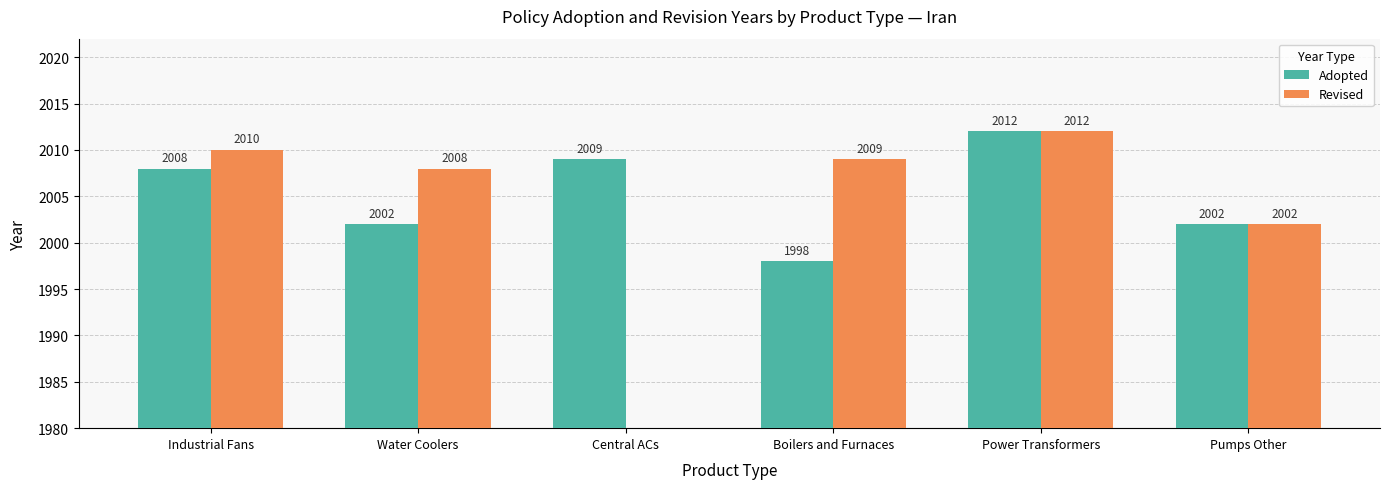

What is the spread (max minus min) of values at Industrial Fans?

2